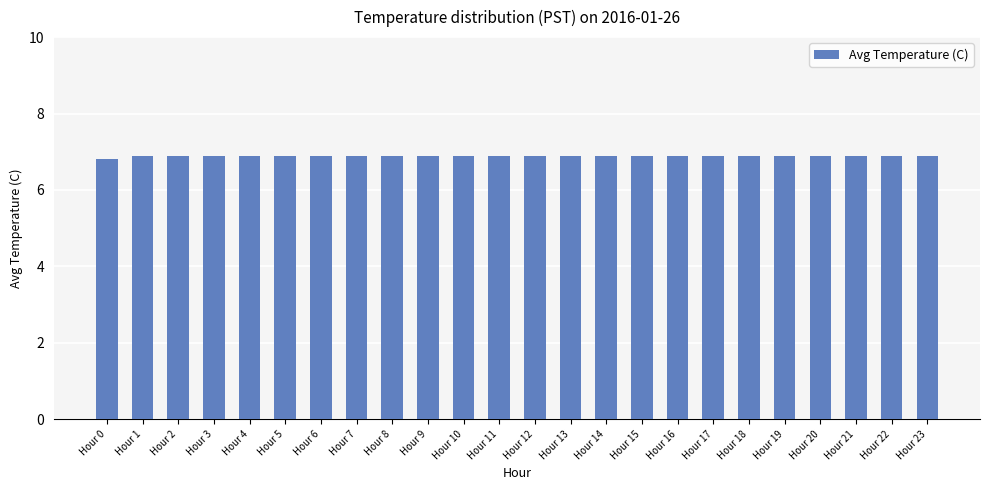

What is the sum of the values at Hour 8 and Hour 15?

13.8